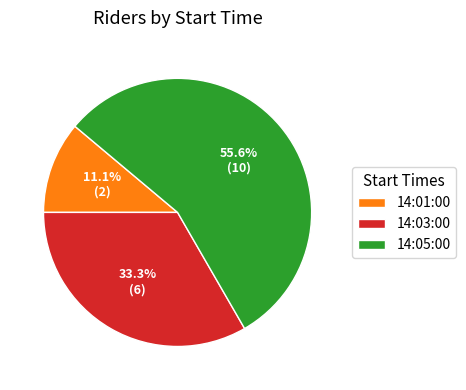

What is the ratio of the value at 14:03:00 to the value at 14:05:00?

0.6